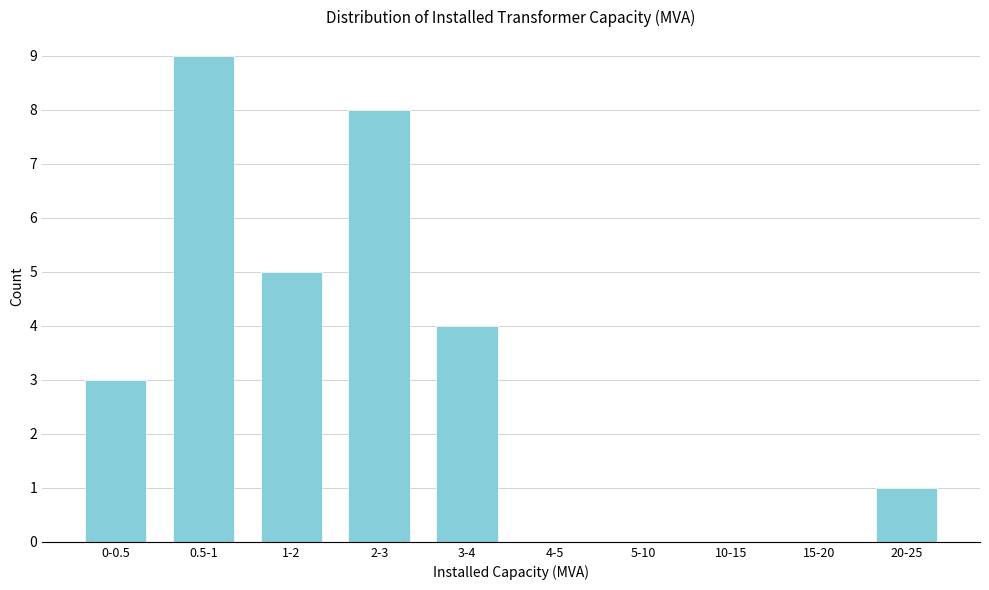

Reading right to left, list all the values displayed in this chart.

20-25=1	15-20=0	10-15=0	5-10=0	4-5=0	3-4=4	2-3=8	1-2=5	0.5-1=9	0-0.5=3